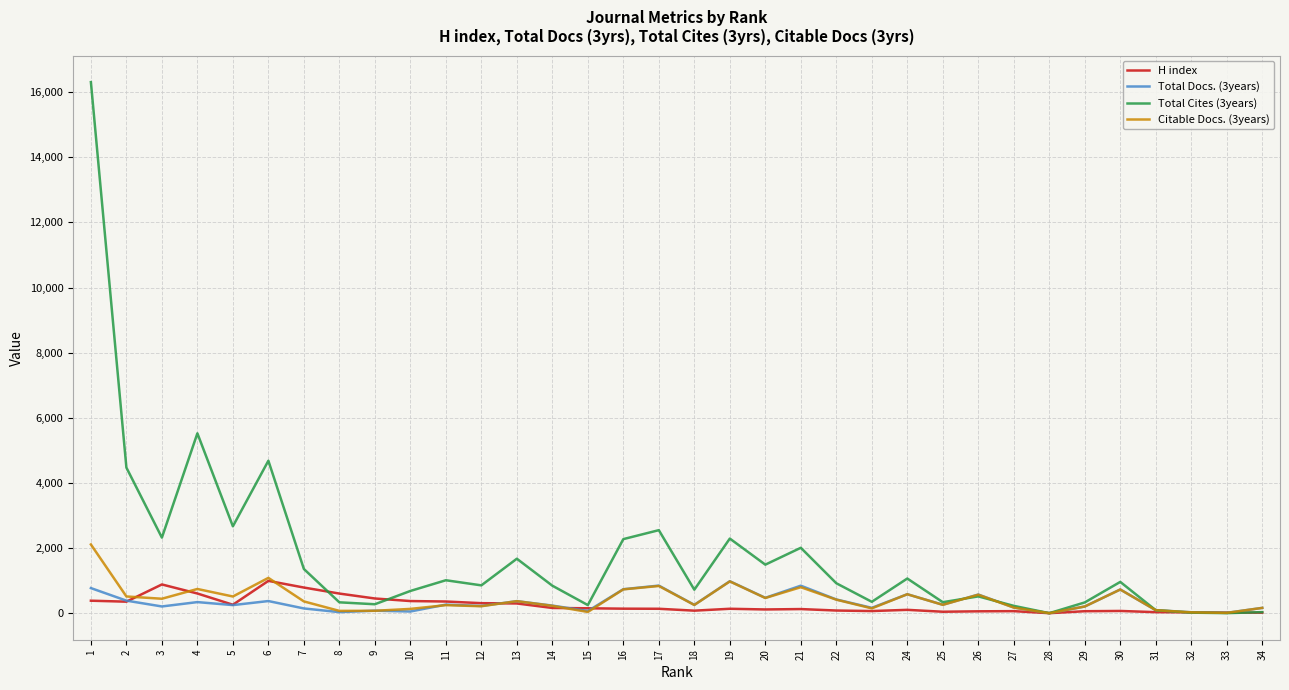

What is the maximum value shown in the chart?

16309